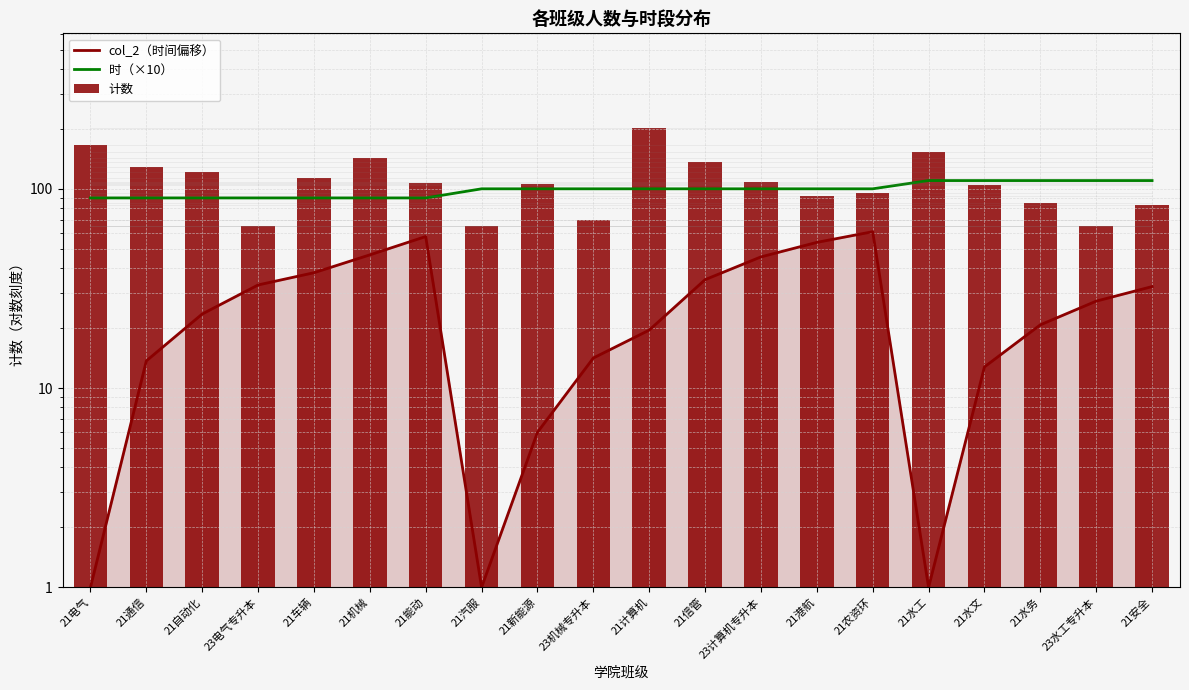

What is the greatest value displayed?

201.0